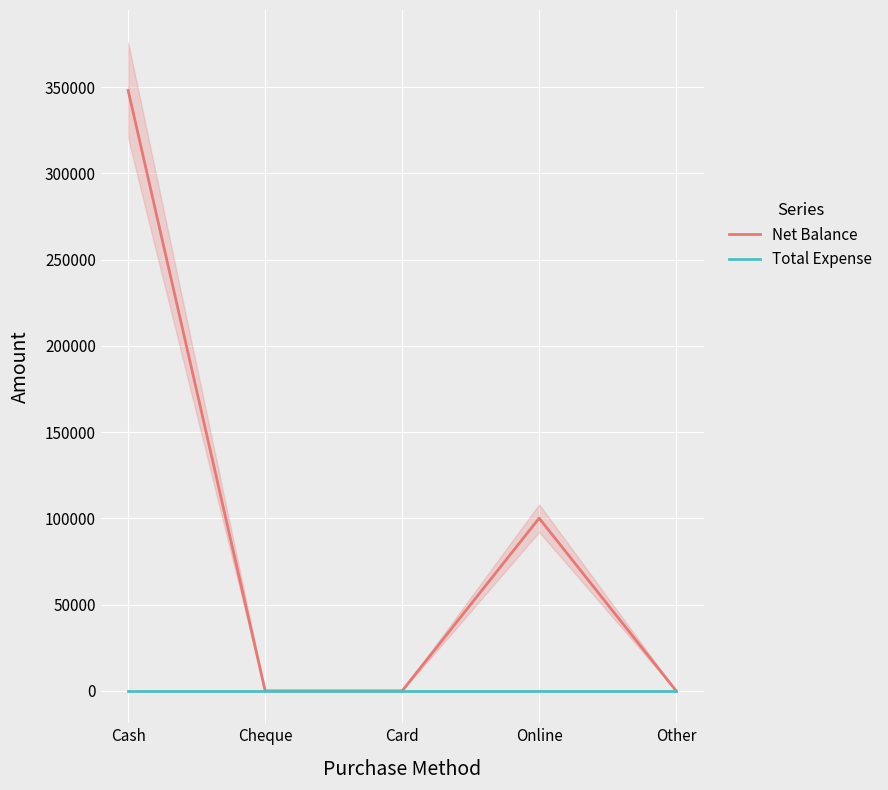

Is the value of Total Expense at Other greater than the value of Net Balance at Online?

No